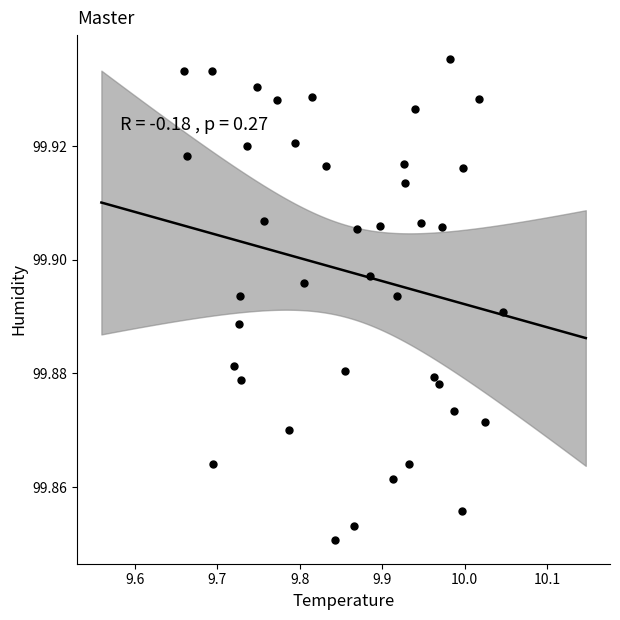

What is the range of X values (max minus min)?

0.4